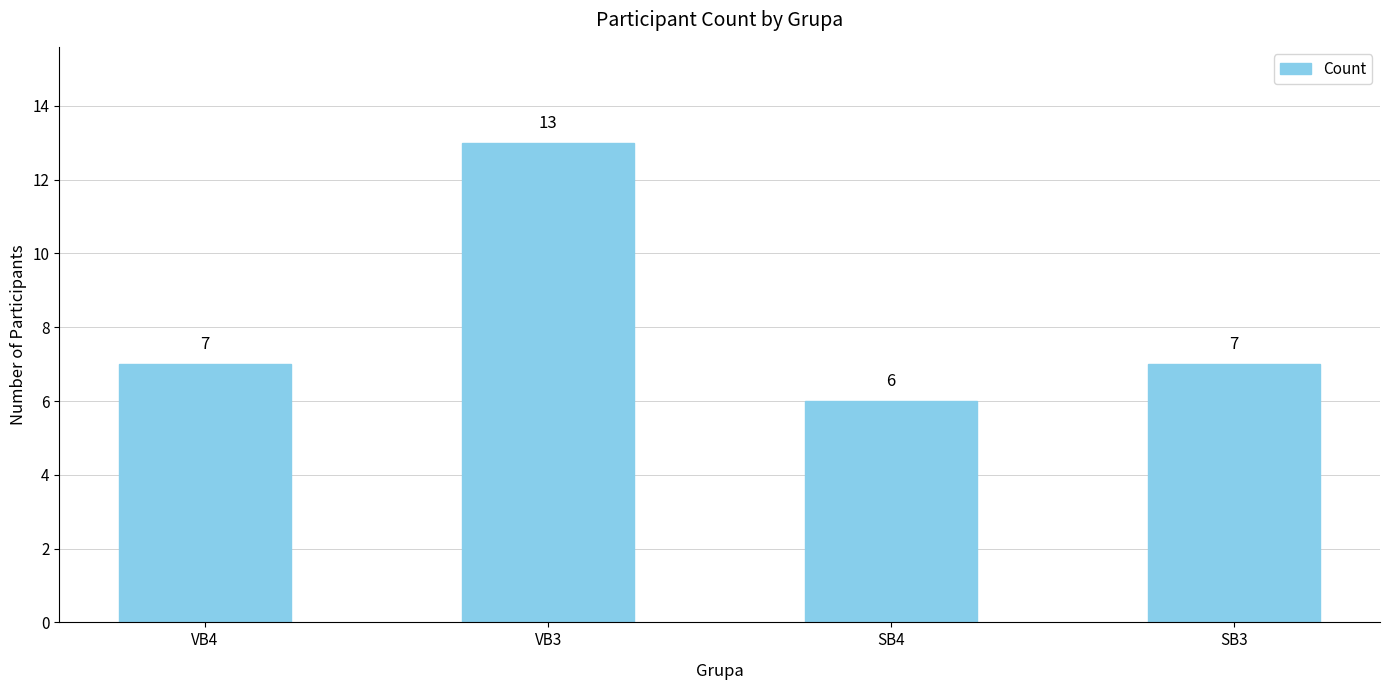

What position from the left is VB4?

1